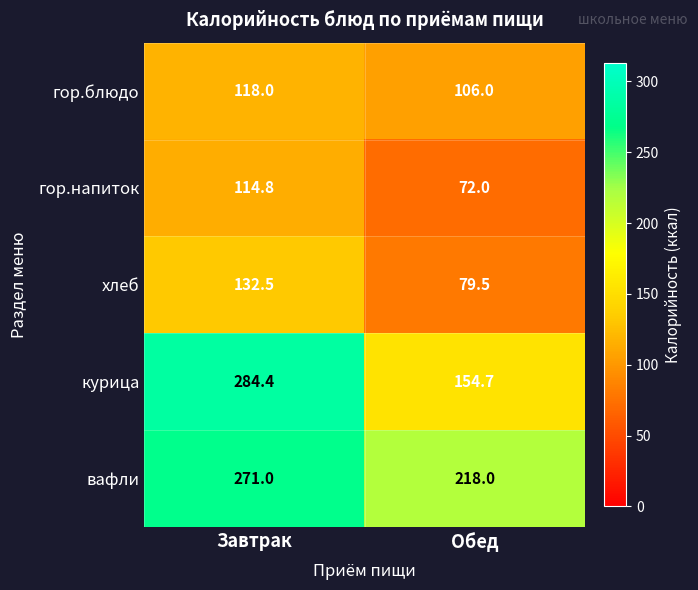

How many values in the курица series are below 284?

1